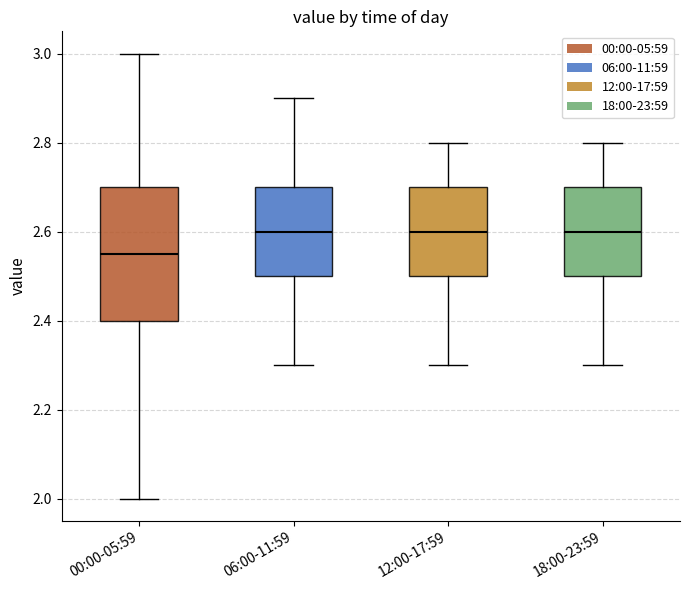

Reading left to right, read every box against the y-axis: the position of its median line, the range the box covers, and the ends of its whiskers. The values are not printed on the chart, so give them approximately, as read against the axis.

00:00-05:59: median 2.56, box 2.40 to 2.70, whiskers 2.00 to 3.00
06:00-11:59: median 2.60, box 2.50 to 2.70, whiskers 2.30 to 2.90
12:00-17:59: median 2.60, box 2.50 to 2.70, whiskers 2.30 to 2.80
18:00-23:59: median 2.60, box 2.50 to 2.70, whiskers 2.30 to 2.80